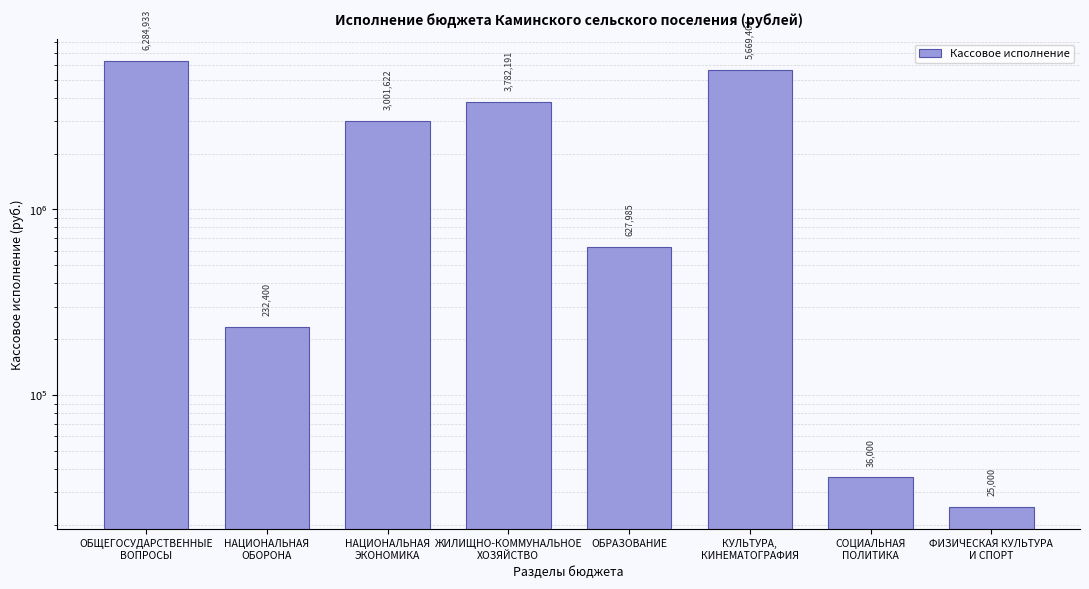

List the labels in order of value, largest first.

ОБЩЕГОСУДАРСТВЕННЫЕ
ВОПРОСЫ, КУЛЬТУРА,
КИНЕМАТОГРАФИЯ, ЖИЛИЩНО-КОММУНАЛЬНОЕ
ХОЗЯЙСТВО, НАЦИОНАЛЬНАЯ
ЭКОНОМИКА, ОБРАЗОВАНИЕ, НАЦИОНАЛЬНАЯ
ОБОРОНА, СОЦИАЛЬНАЯ
ПОЛИТИКА, ФИЗИЧЕСКАЯ КУЛЬТУРА
И СПОРТ